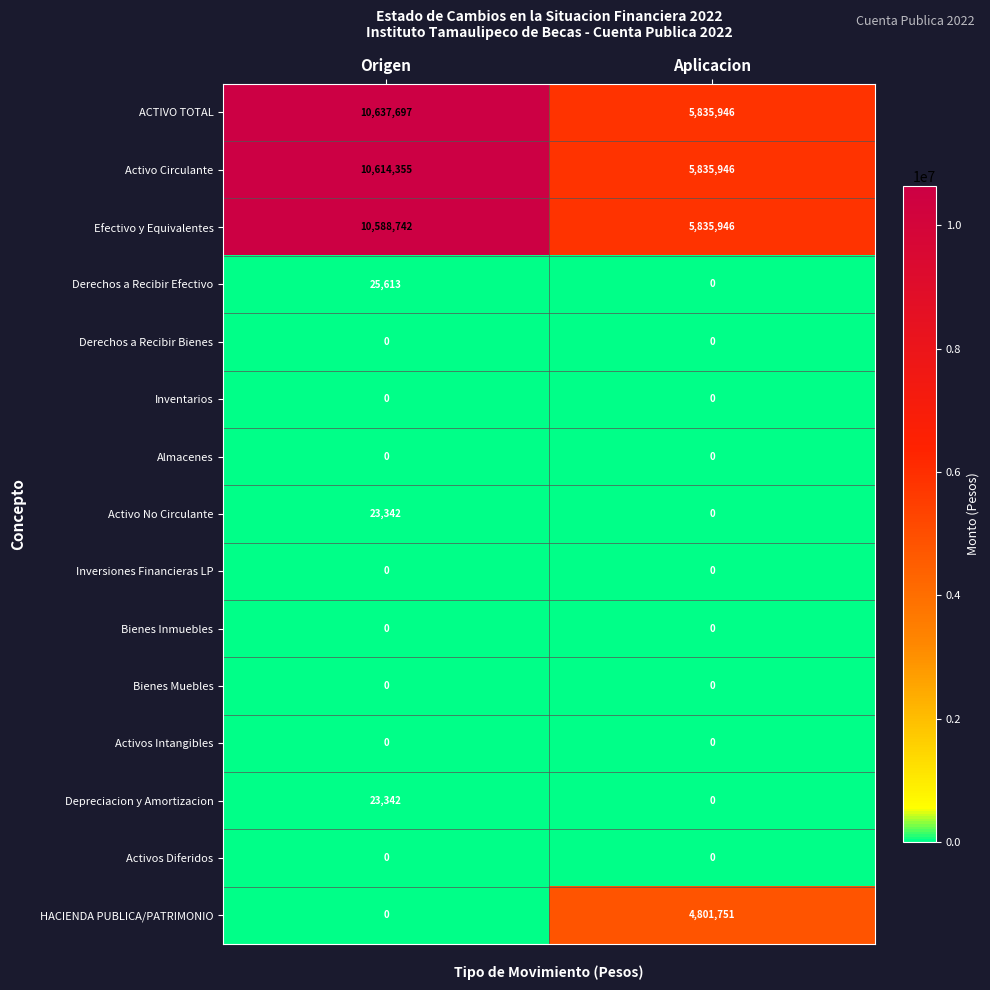

At which category is the sum across all series the highest?

Origen